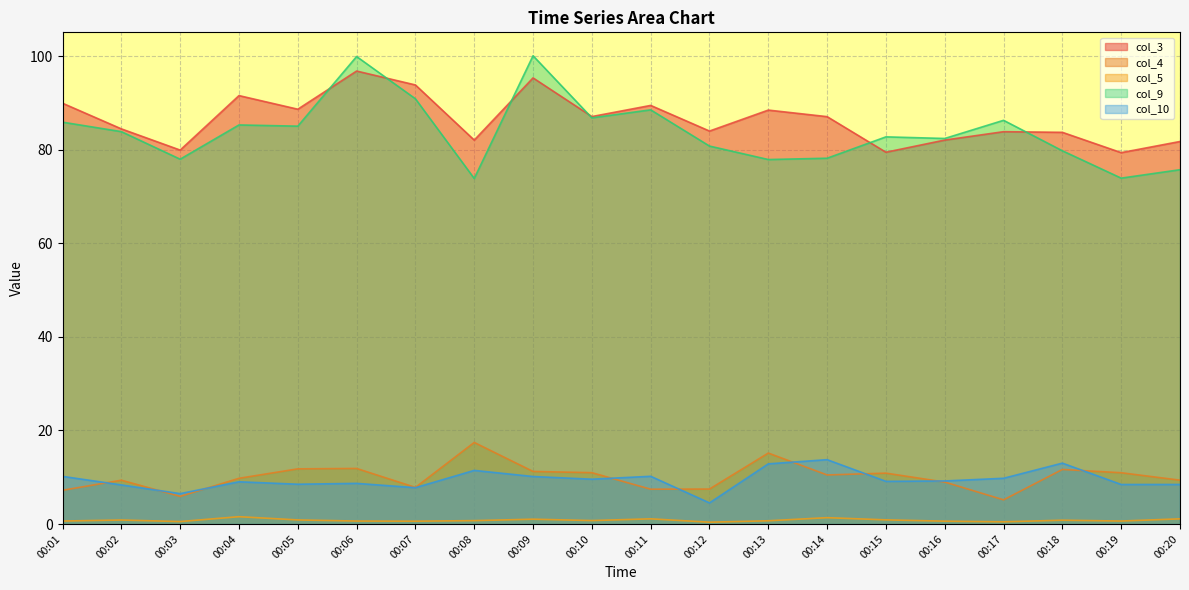

Which has a higher value, 00:13 or 00:10?

00:13